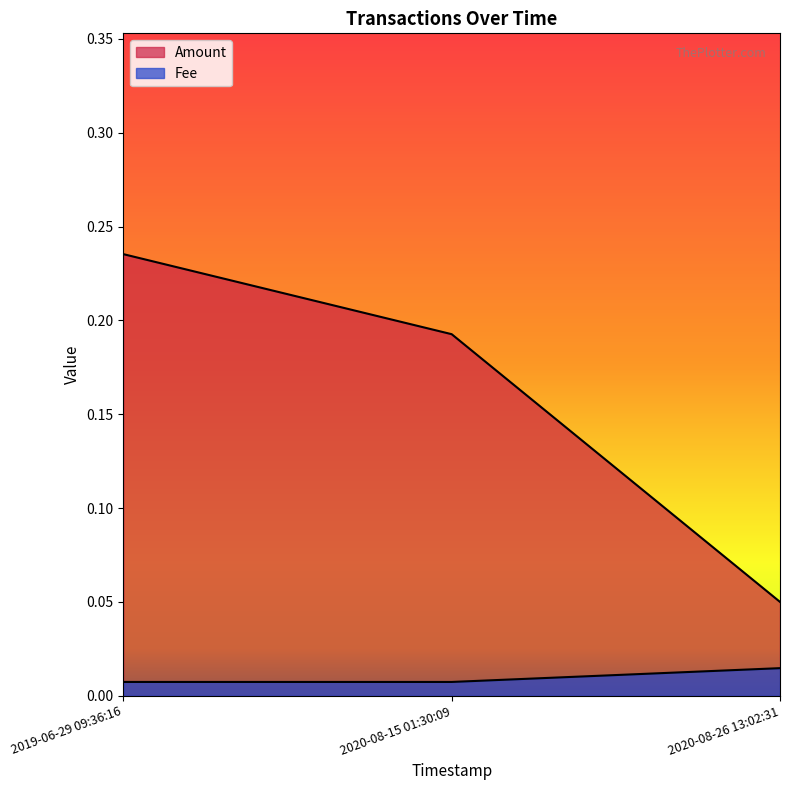

Is the value of Fee at 2020-08-15 01:30:09 greater than the value of Amount at 2020-08-15 01:30:09?

No